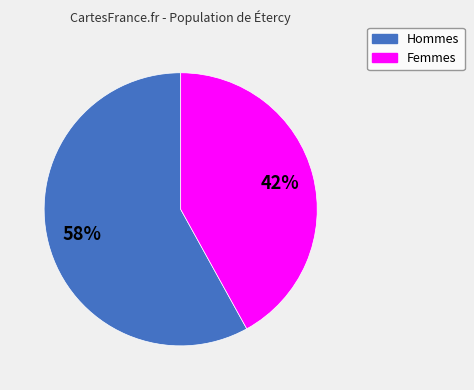

To the nearest percent, what is the difference between the largest and smallest slice percentages?

16%